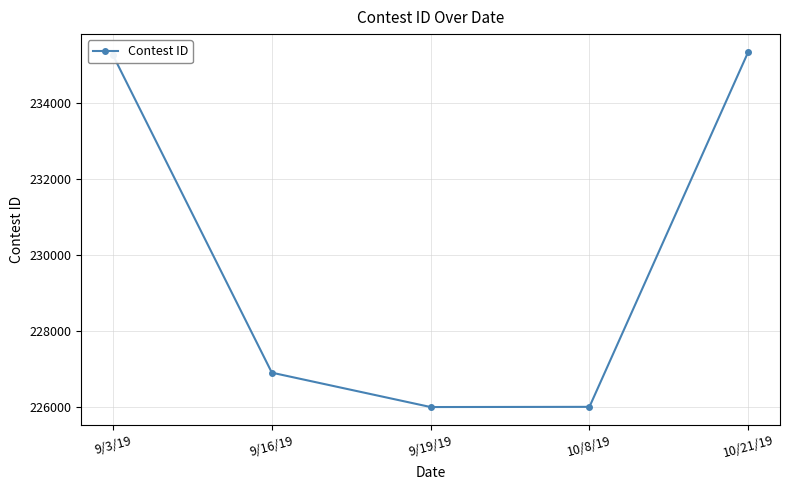

What is the value of the 2nd point from the left?

226899